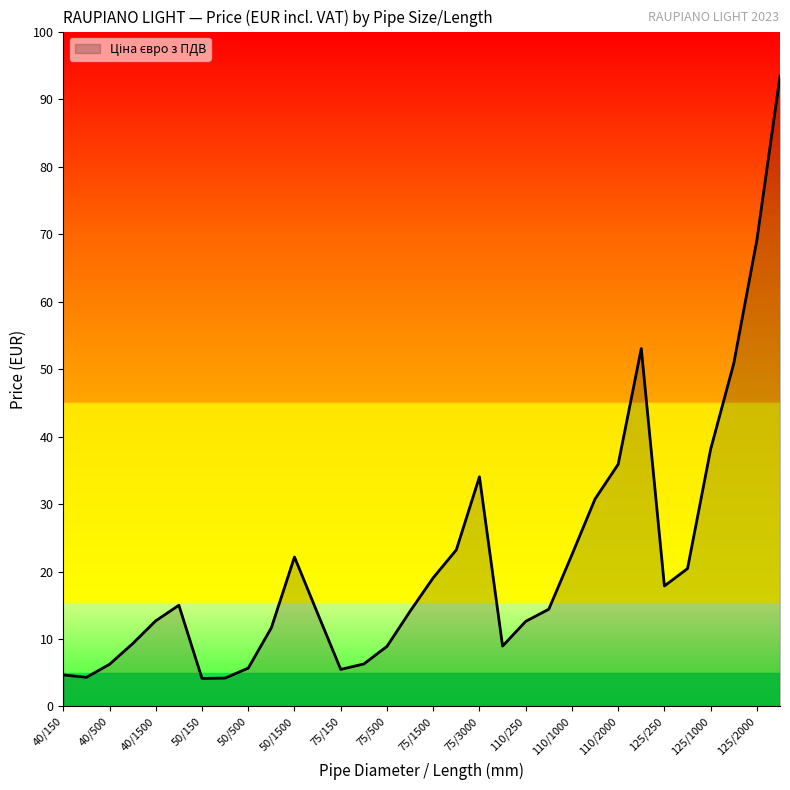

Does the chart display data point markers on the line(s)?

No